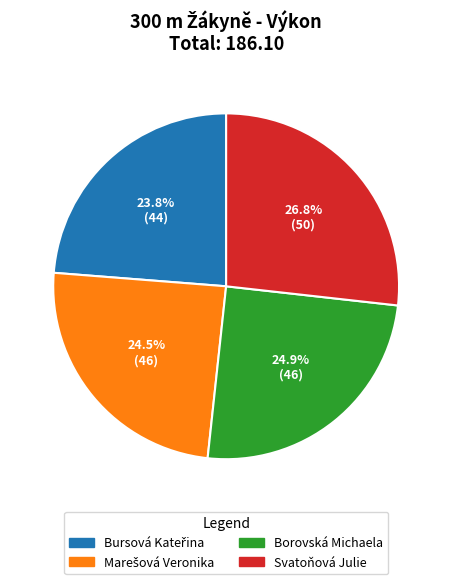

Is the sum of Borovská Michaela and Svatoňová Julie greater than half?

Yes